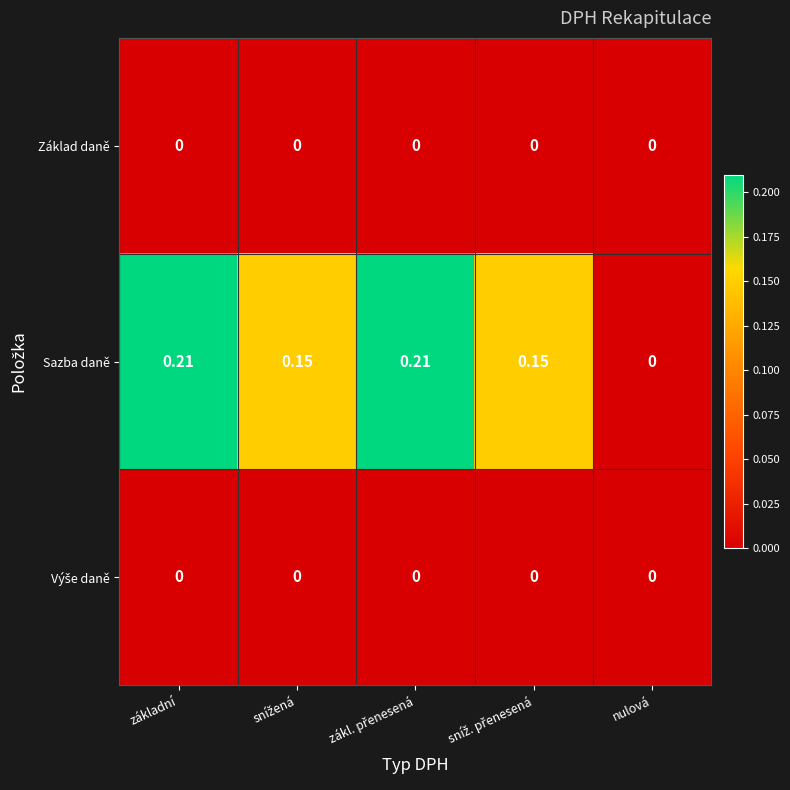

Which category has the lowest value in the Sazba daně series?

nulová